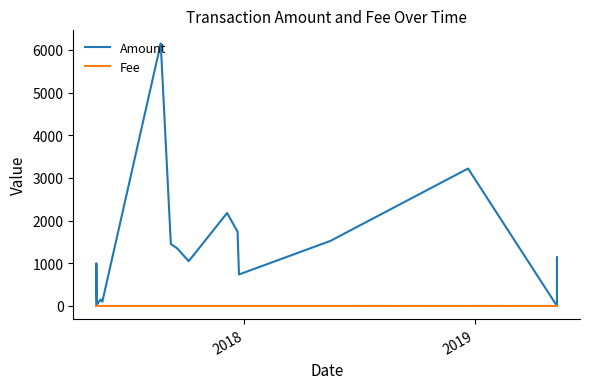

Rank the series by their maximum value, from highest to lowest.

Amount, Fee